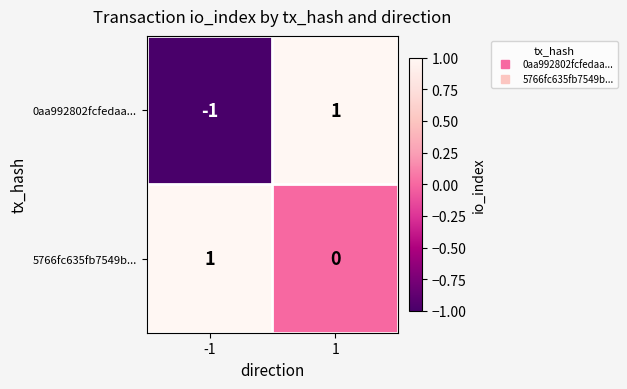

Reading left to right, what are all the values shown in this chart?

0aa992802fcfedaa...: -1=-1	1=1
5766fc635fb7549b...: -1=1	1=0